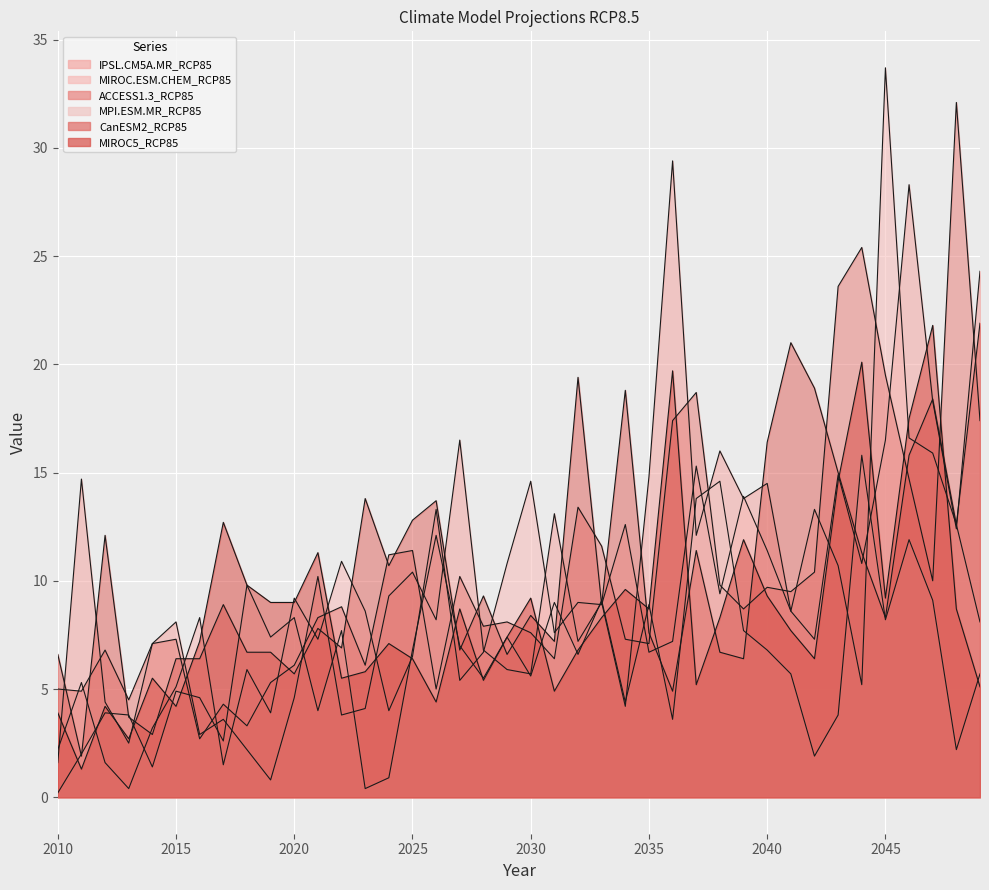

In MPI.ESM.MR_RCP85, how many points are lower than both neighbors (excluding endpoints)?

13